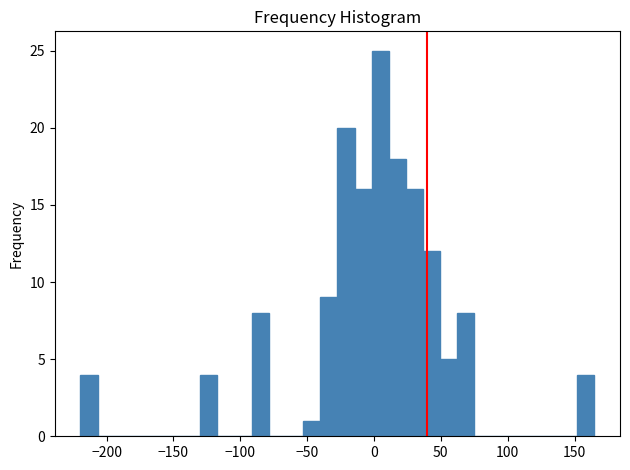

Read against the x-axis, roughly where is the centre of the tallest bar?

5